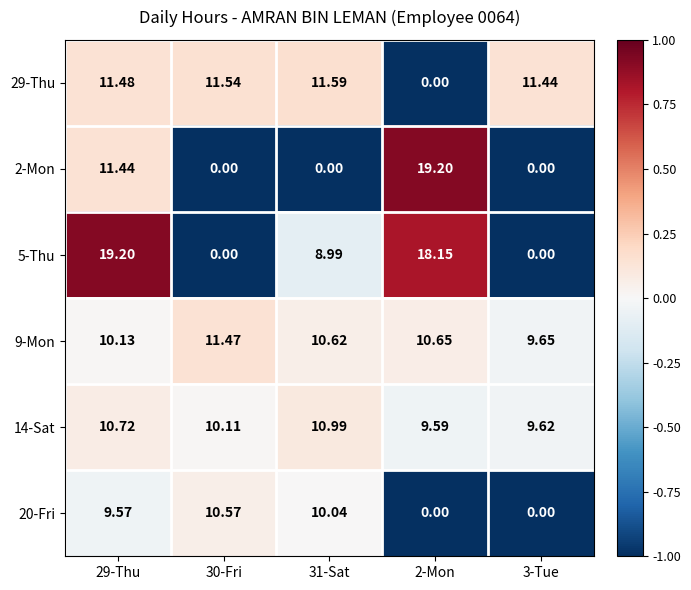

Is the value of 14-Sat at 3-Tue greater than the value of 29-Thu at 3-Tue?

No